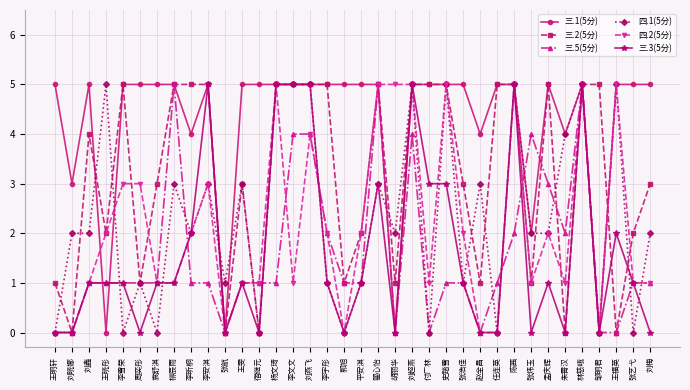

What is the value of the 四.2(5分) point at the 4th from the left?

2